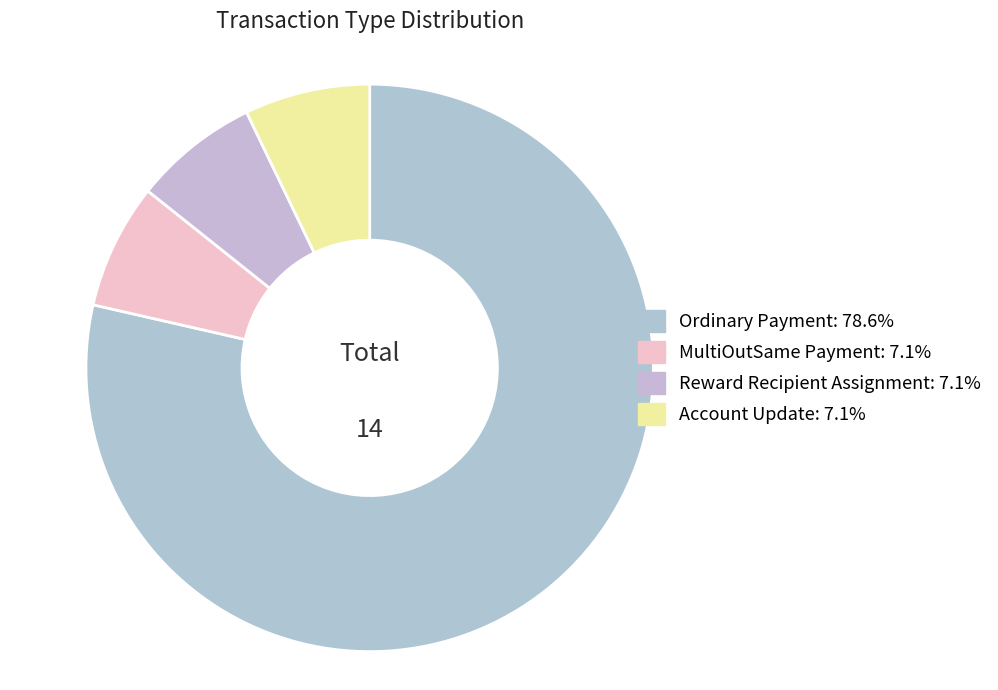

Is it true that Reward Recipient Assignment is 19% of the pie?

False